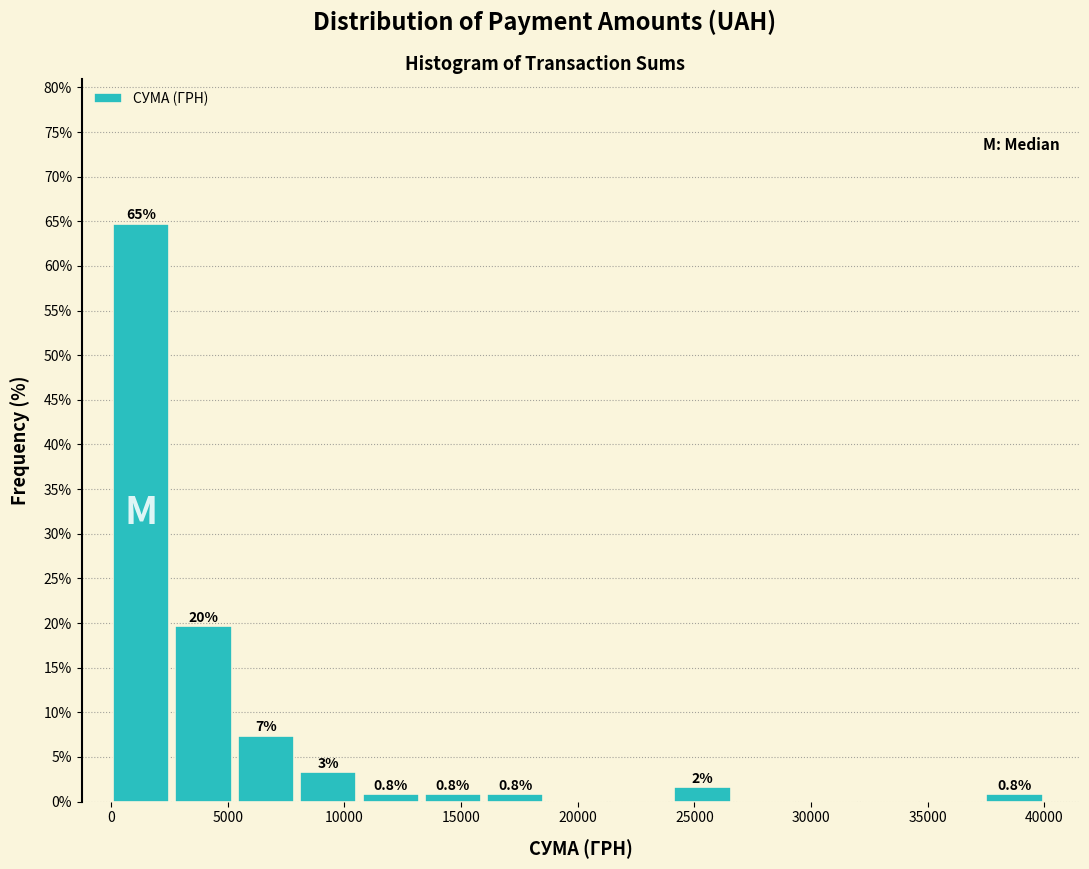

Which range on the x-axis has the tallest bar?

0 to 3000